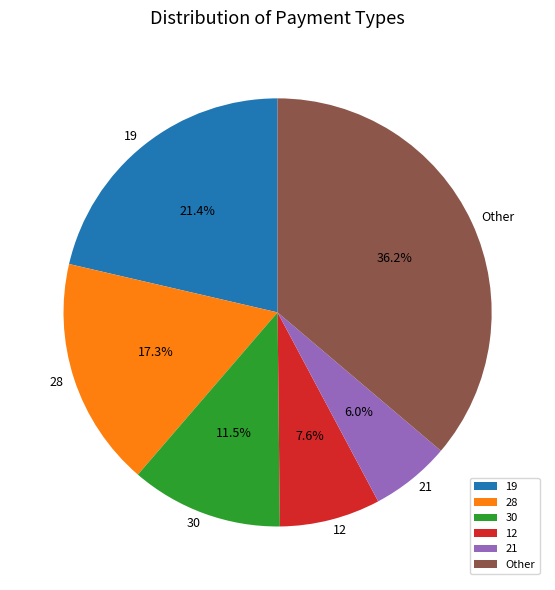

Which has a higher value, 30 or Other?

Other